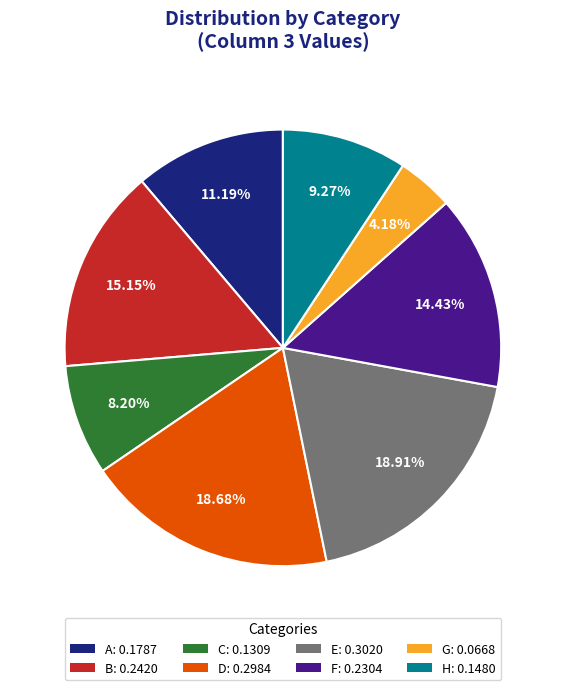

What percentage is the H slice, to the nearest percent?

9%